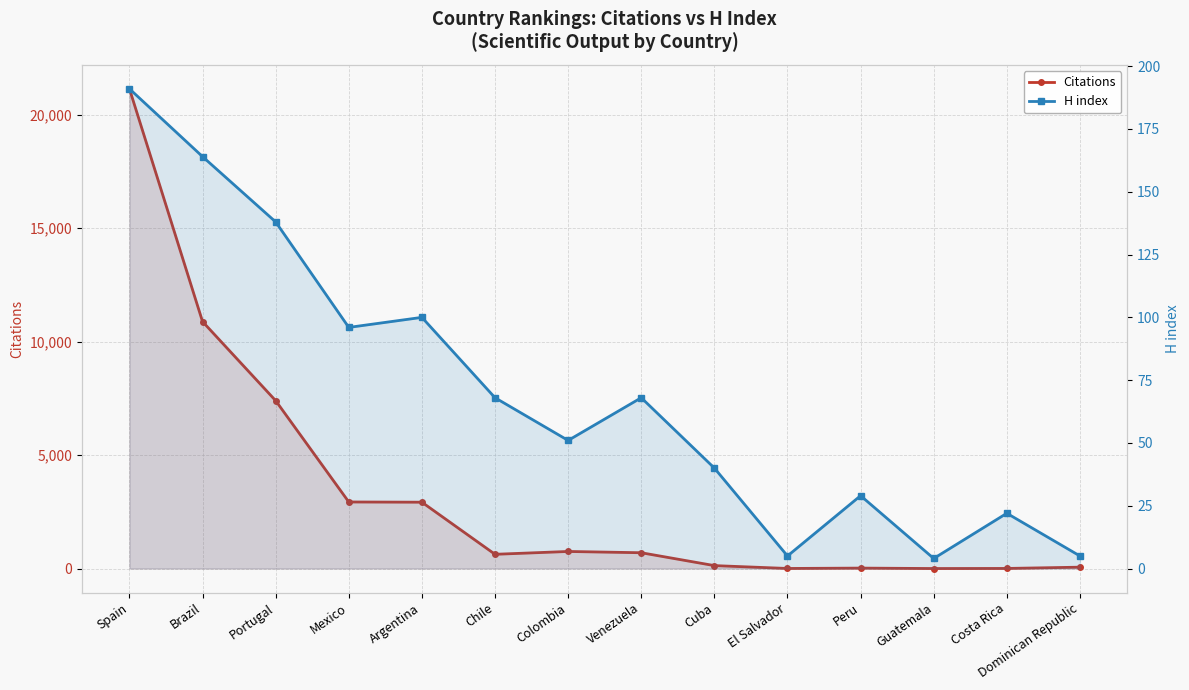

Reading left to right, what are all the values shown in this chart?

Citations: 21140	10881	7397	2933	2923	627	752	696	129	3	19	0	4	60
H index: 191	164	138	96	100	68	51	68	40	5	29	4	22	5